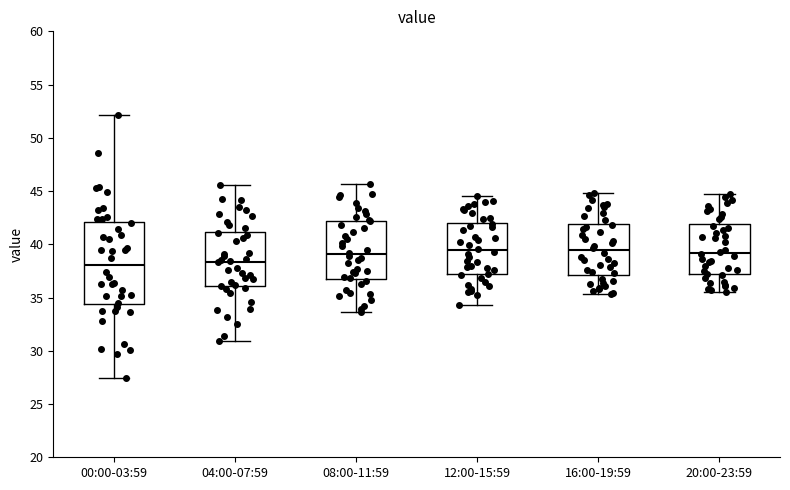

Reading left to right, transcribe this box plot: for each box, give where its median line is, the range the box spans, and where its two whiskers end, as read against the y-axis. The values are not printed on the chart, so give them approximately, as read against the axis.

00:00-03:59: median 38.0, box 34.5 to 42.0, whiskers 27.5 to 52.0
04:00-07:59: median 38.5, box 36.0 to 41.0, whiskers 31.0 to 45.5
08:00-11:59: median 39.0, box 37.0 to 42.0, whiskers 33.5 to 45.5
12:00-15:59: median 39.5, box 37.0 to 42.0, whiskers 34.5 to 44.5
16:00-19:59: median 39.5, box 37.0 to 42.0, whiskers 35.5 to 45.0
20:00-23:59: median 39.0, box 37.0 to 42.0, whiskers 35.5 to 44.5